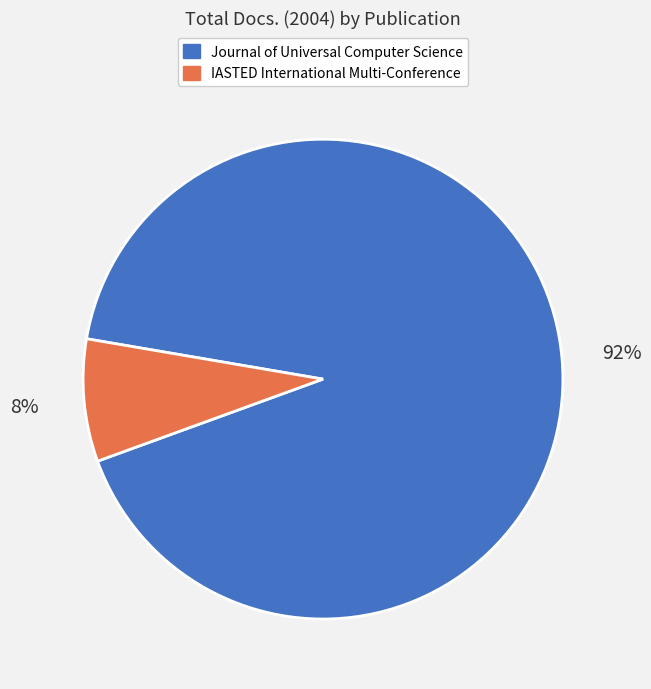

Is there a majority slice in this chart?

Yes